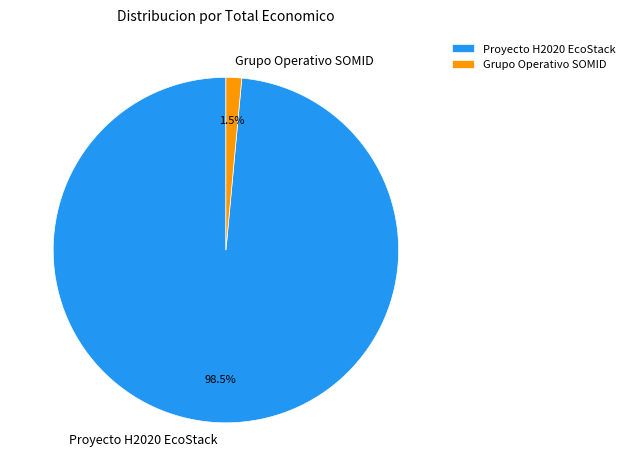

How many segments does this pie chart have?

2